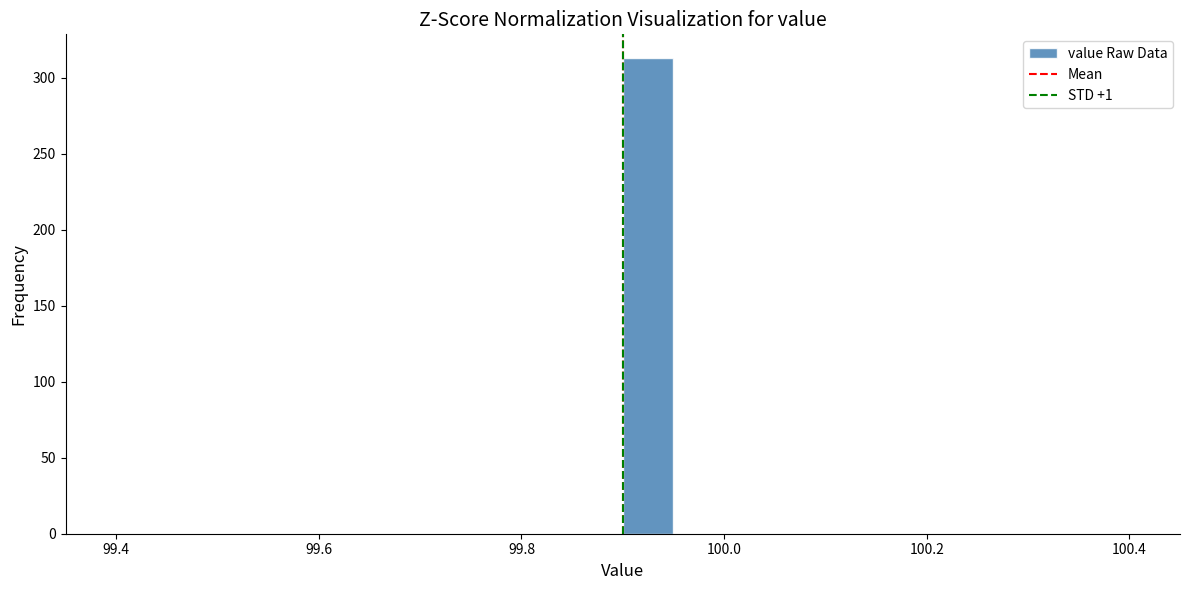

Read against the x-axis, roughly where is the centre of the tallest bar?

99.92